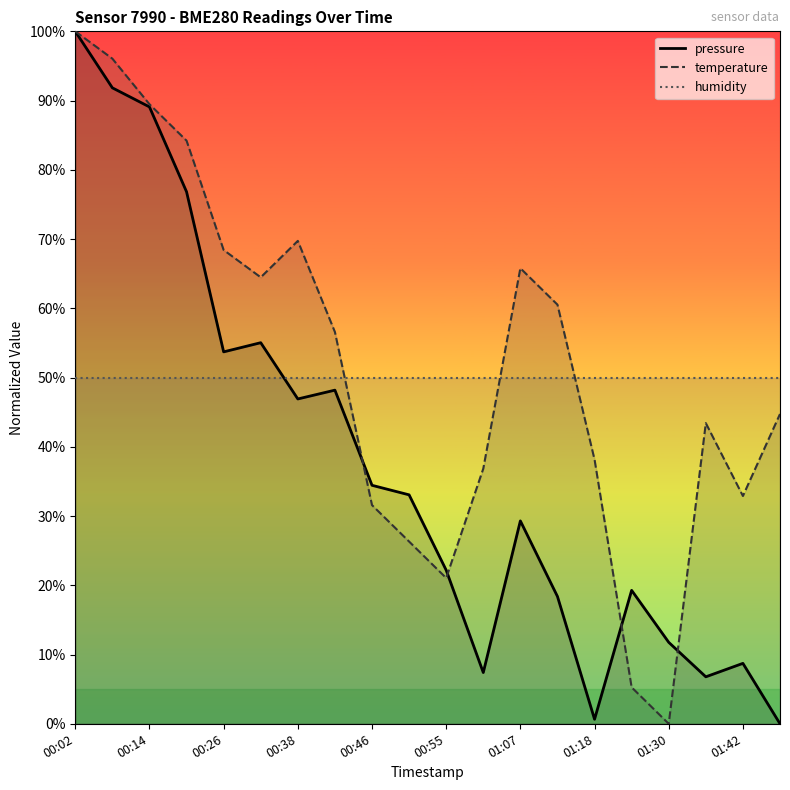

The value of temperature at 00:26 is 30.1. True or false?

False